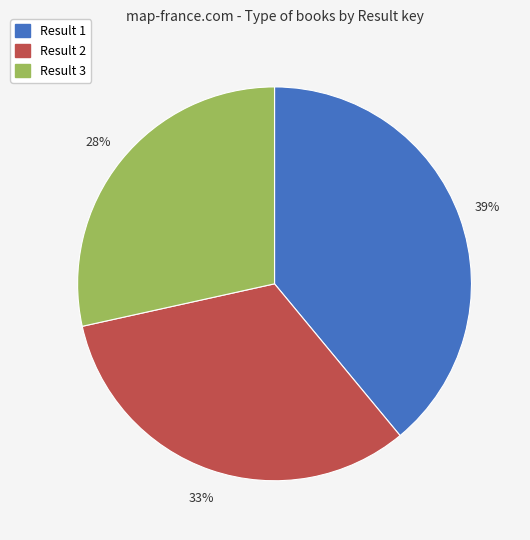

How many segments does this pie chart have?

3